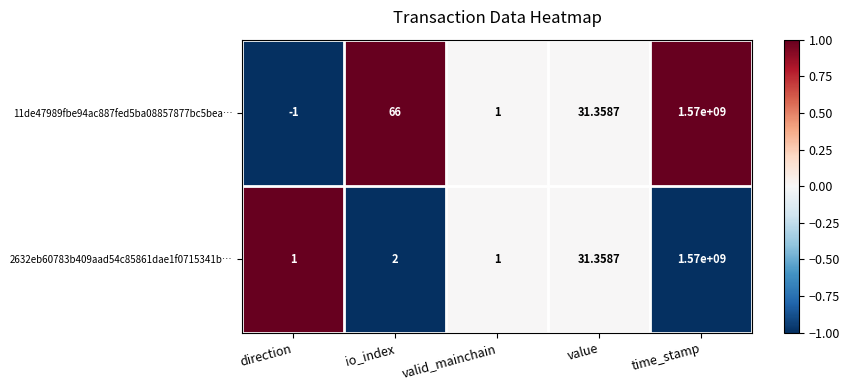

Which series has the largest total across all categories?

11de47989fbe94ac887fed5ba08857877bc5bea…